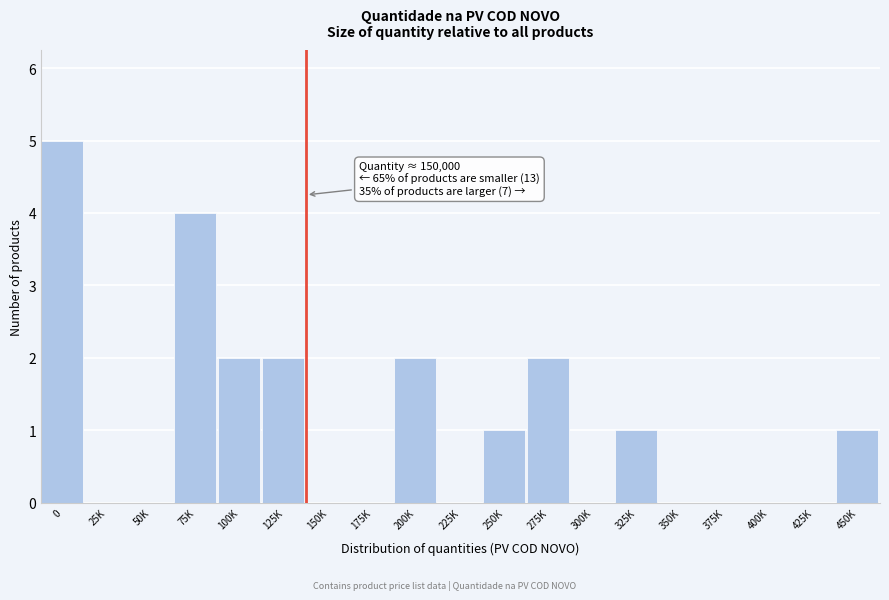

Reading left to right, transcribe all the data shown in this chart.

0=5	25K=0	50K=0	75K=4	100K=2	125K=2	150K=0	175K=0	200K=2	225K=0	250K=1	275K=2	300K=0	325K=1	350K=0	375K=0	400K=0	425K=0	450K=1